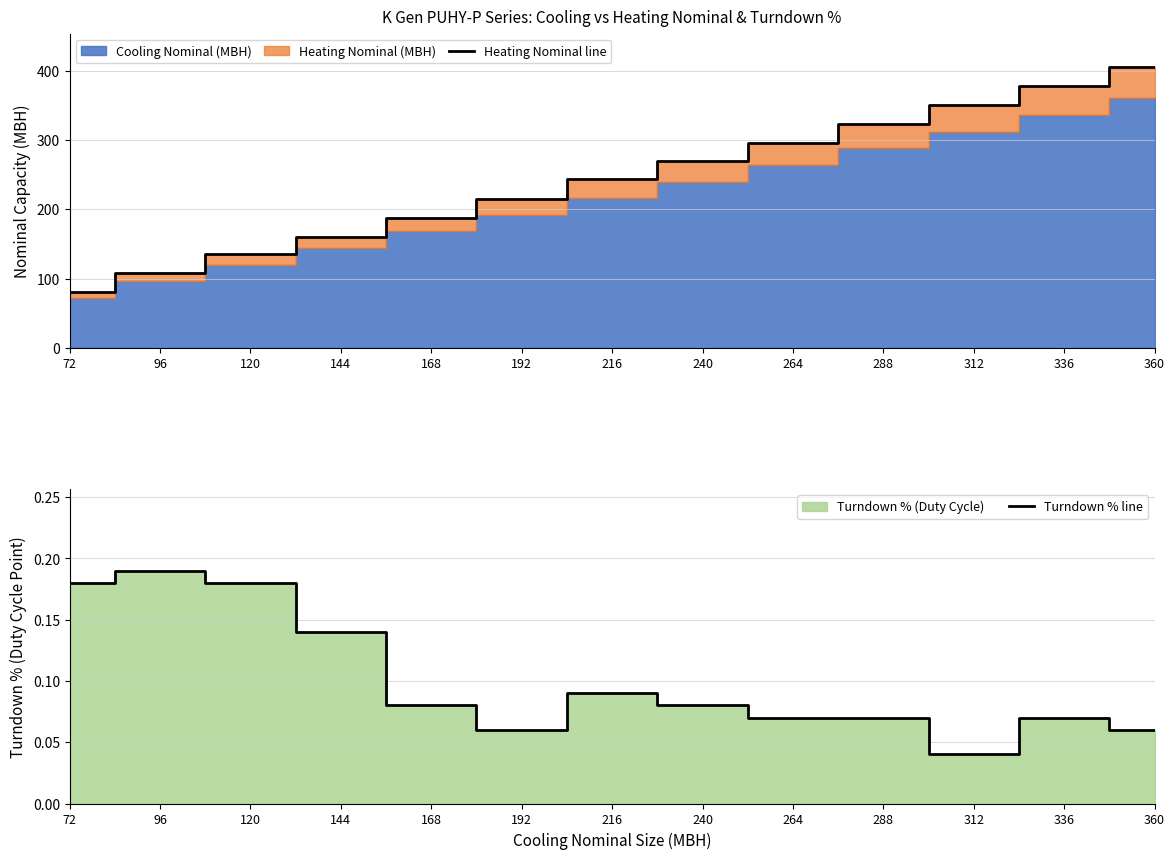

The value of Turndown % line at 168 is 0.1. True or false?

True